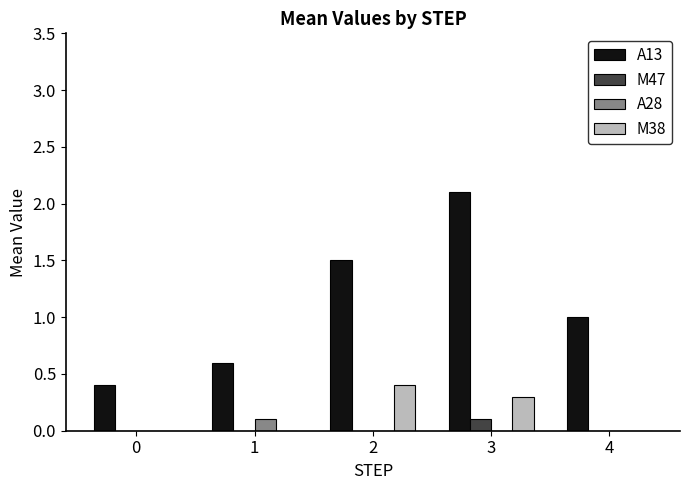

Where does the A13 series first go above 1?

2